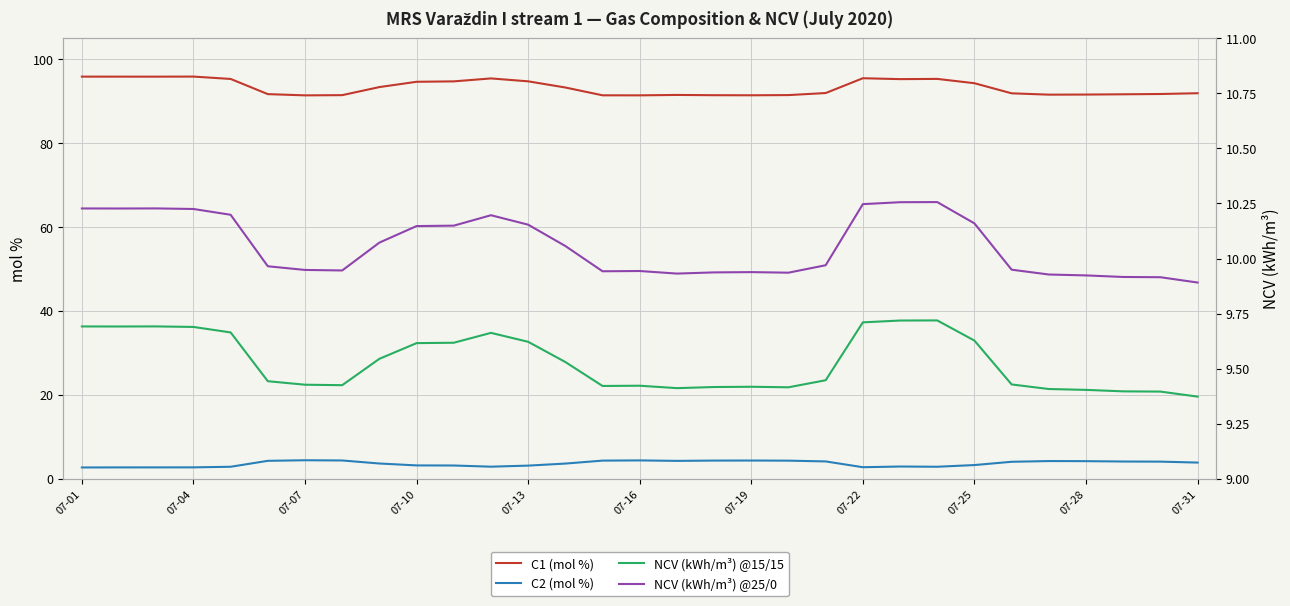

What is the smallest value displayed?

2.7